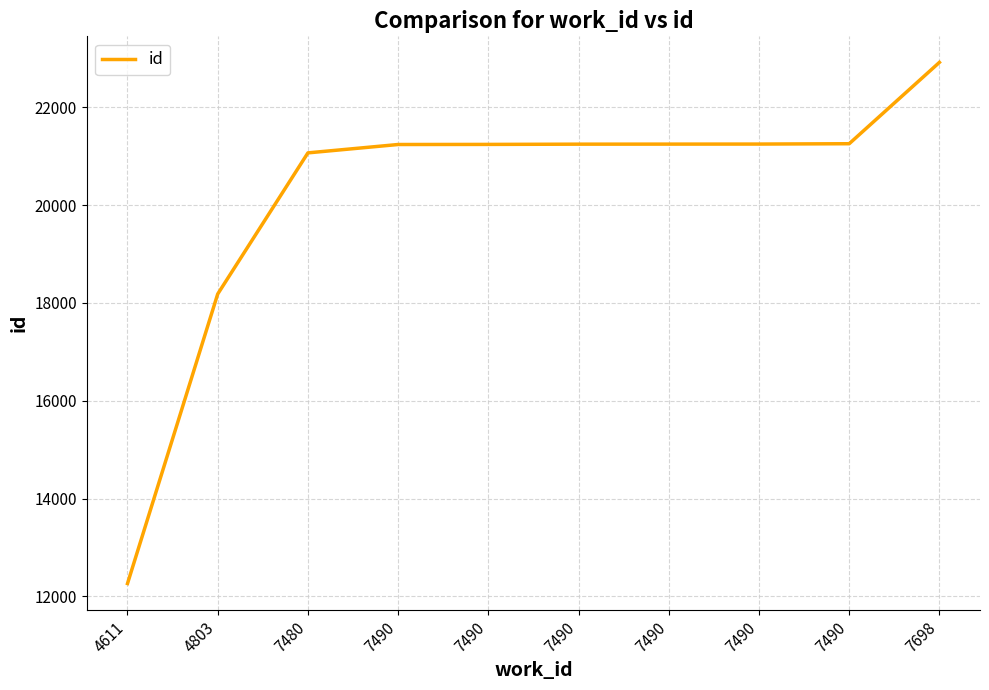

Where does the data first go above 21245?

7490